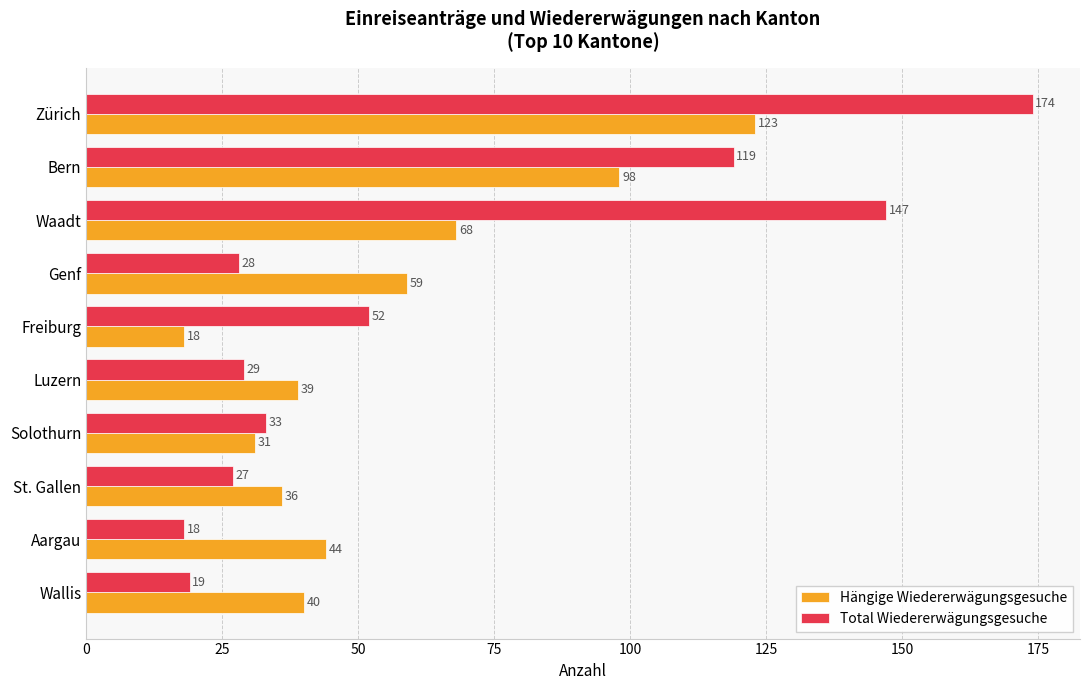

What is the maximum value shown in the chart?

174